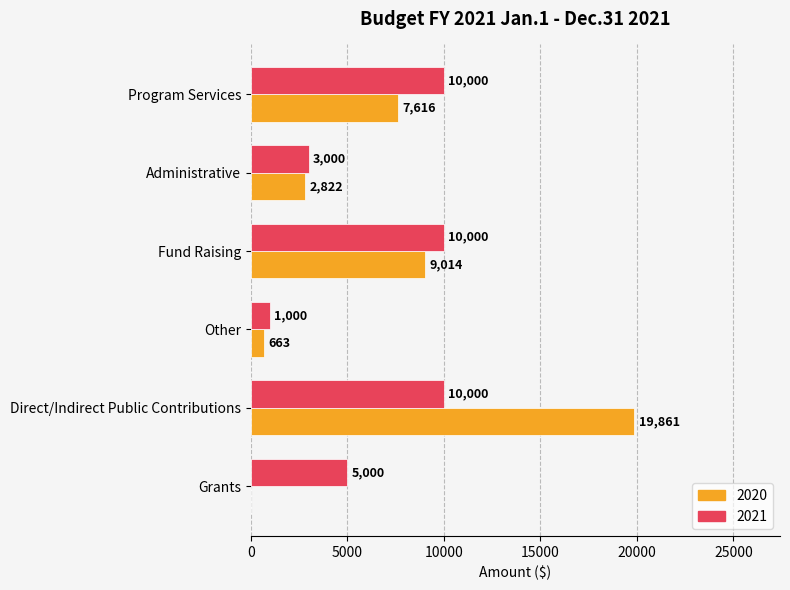

Which series changed the most between Direct/Indirect Public Contributions and Grants?

2020